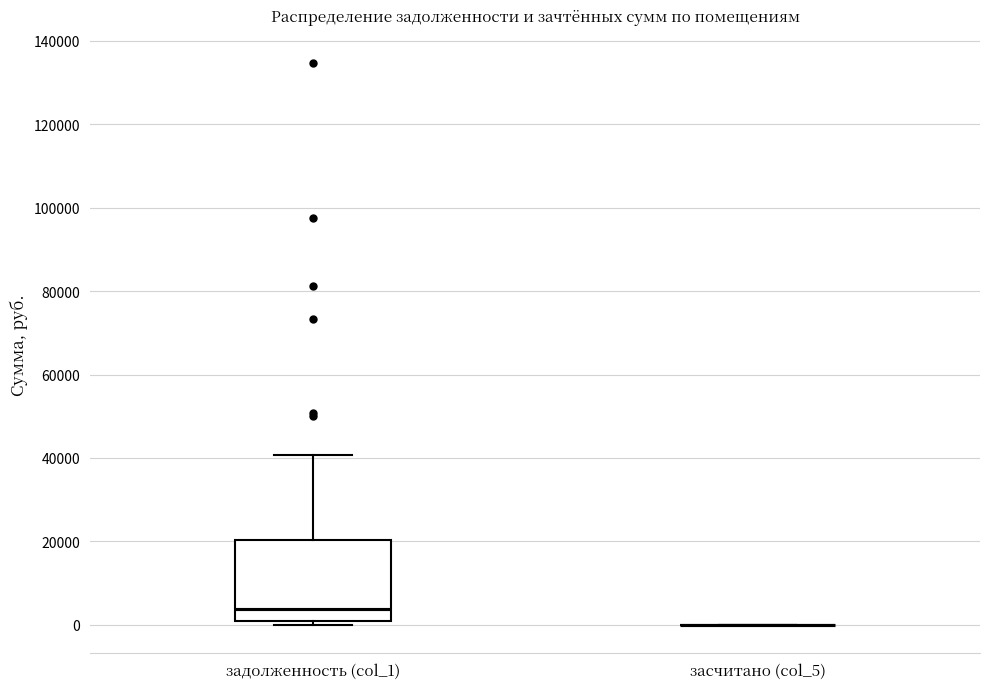

Comparing the boxes themselves (not the whiskers), which one is the tallest?

задолженность (col_1)